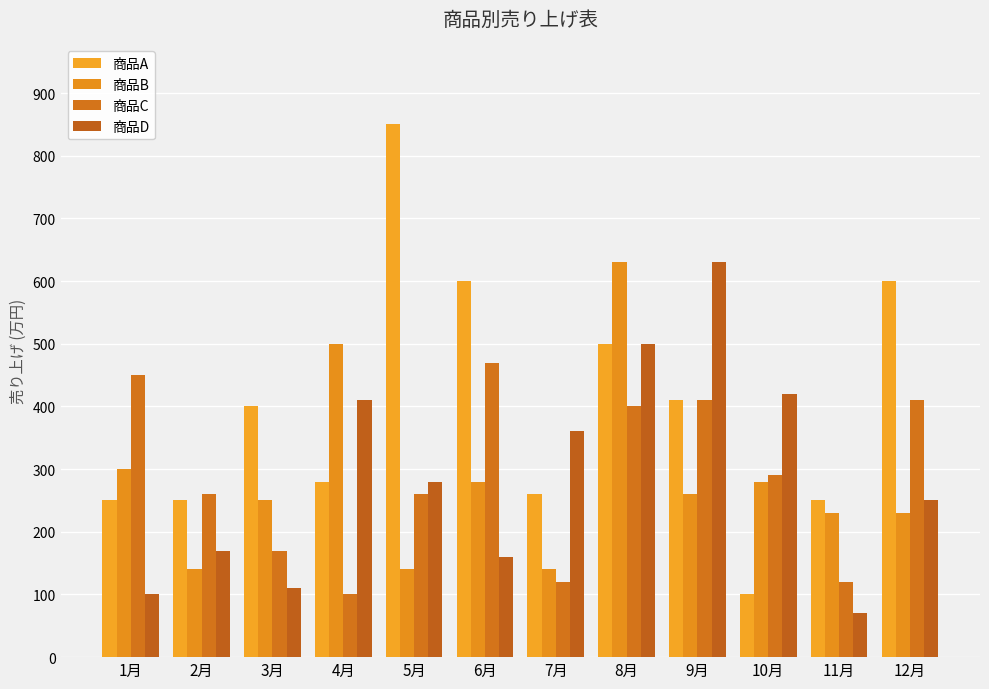

At which label does 商品D first exceed 280?

4月